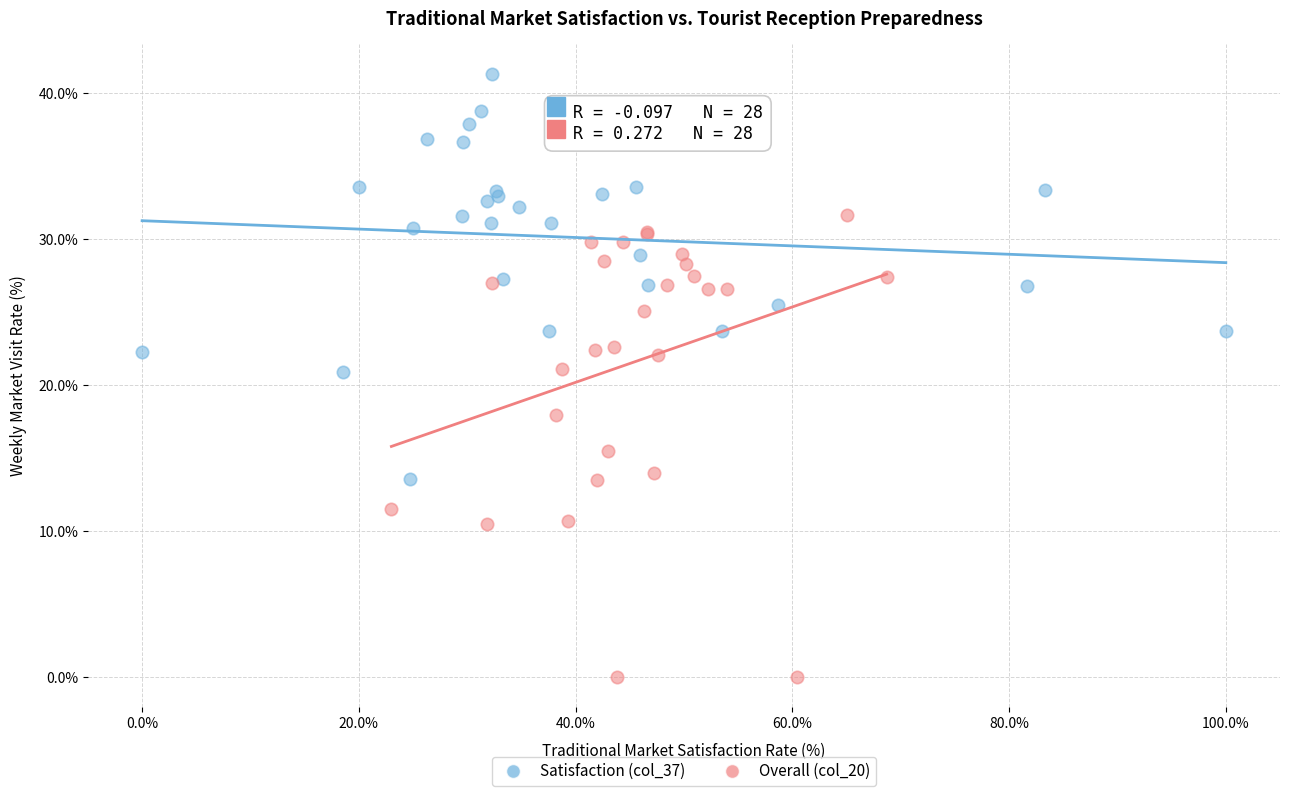

Which series contains the highest Y value?

Satisfaction (col_37)